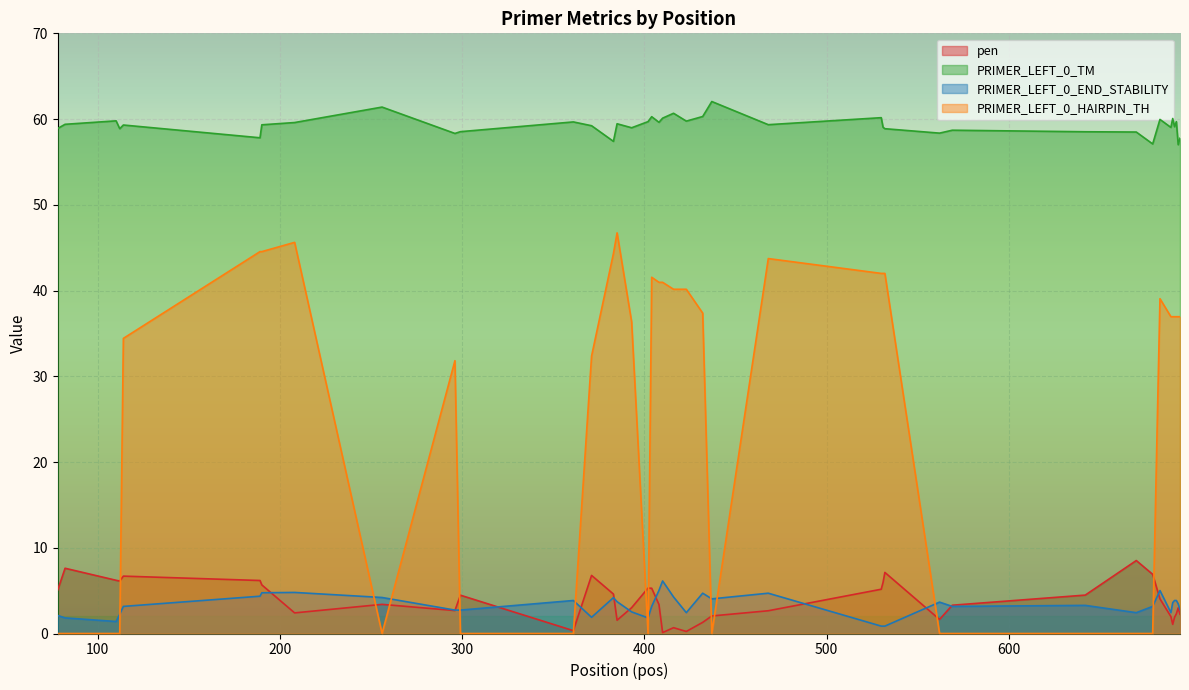

How many interior local peaks does the PRIMER_LEFT_0_HAIRPIN_TH series have?

6